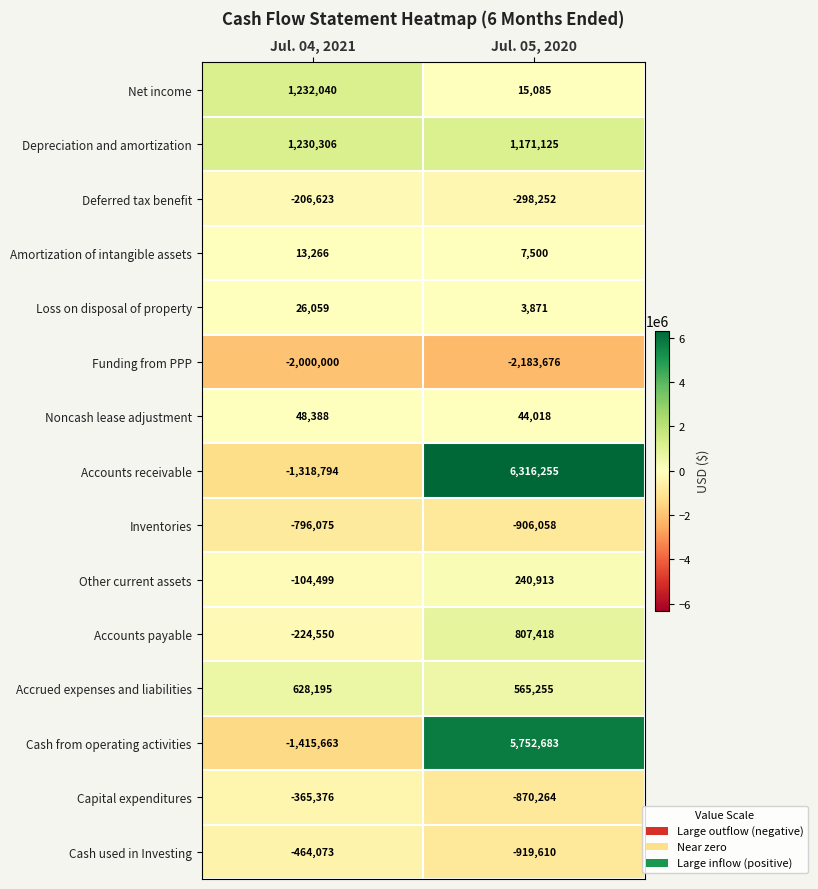

Rank the series at Jul. 04, 2021 from highest to lowest value.

Net income, Depreciation and amortization, Accrued expenses and liabilities, Noncash lease adjustment, Loss on disposal of property, Amortization of intangible assets, Other current assets, Deferred tax benefit, Accounts payable, Capital expenditures, Cash used in Investing, Inventories, Accounts receivable, Cash from operating activities, Funding from PPP